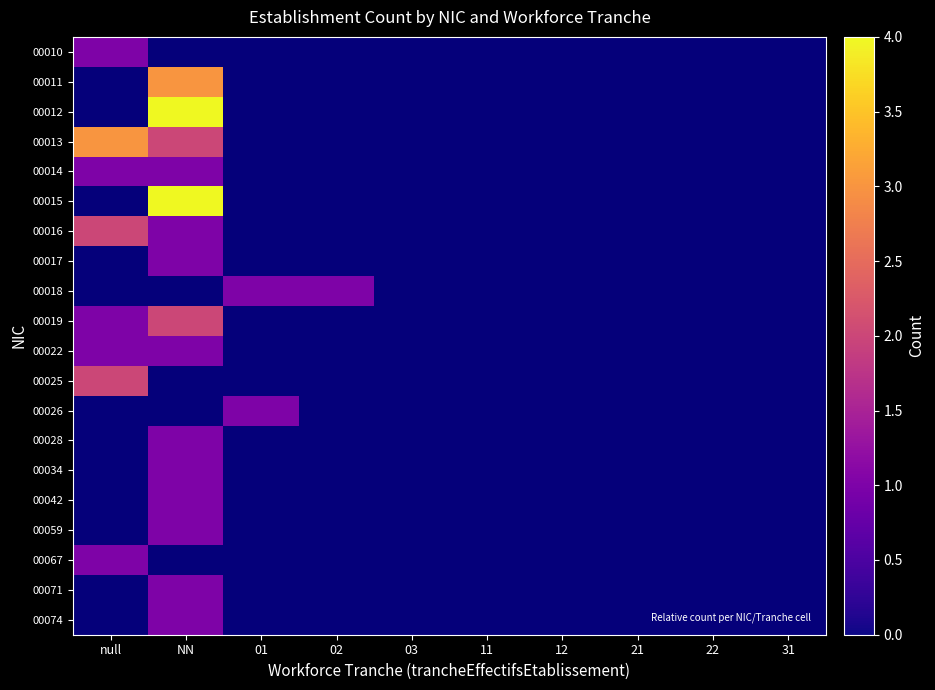

At 22, list the series in order from largest to smallest.

00010, 00011, 00012, 00013, 00014, 00015, 00016, 00017, 00018, 00019, 00022, 00025, 00026, 00028, 00034, 00042, 00059, 00067, 00071, 00074